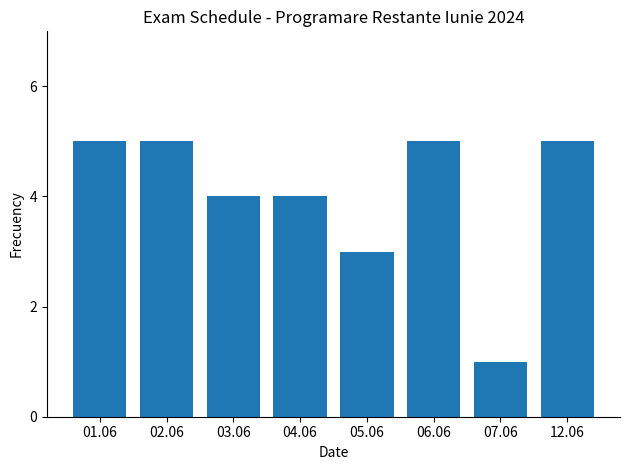

What position from the right is 03.06?

6